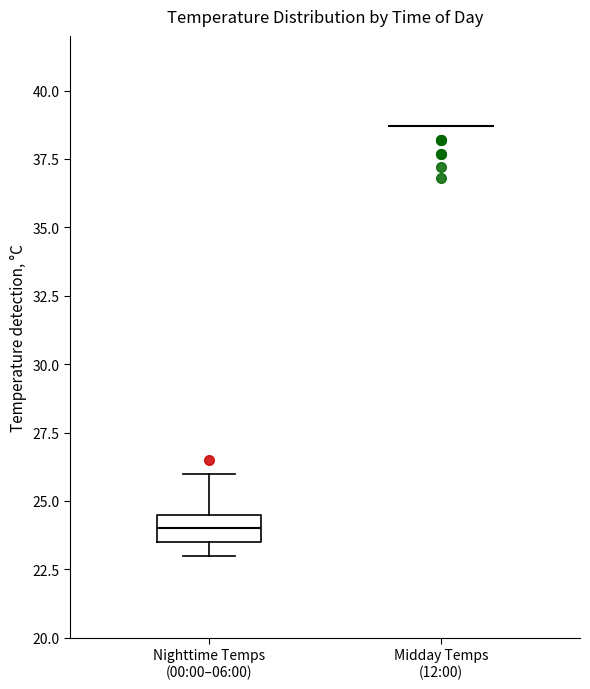

Comparing the boxes themselves (not the whiskers), which one is the tallest?

Nighttime Temps (00:00–06:00)